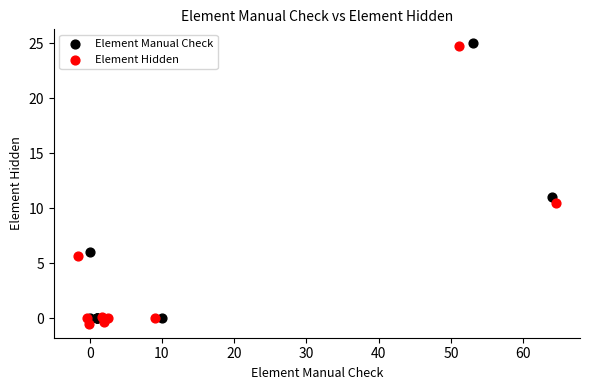

Which series contains the lowest Y value?

Element Hidden